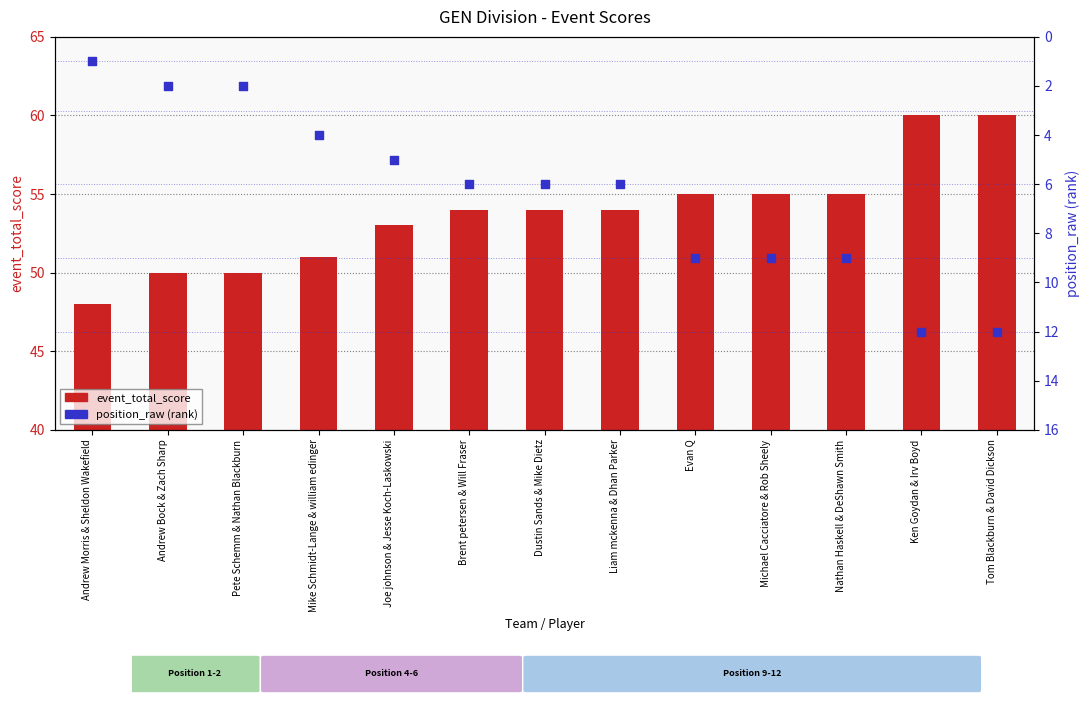

What are all the series names shown in the legend?

event_total_score, position_raw